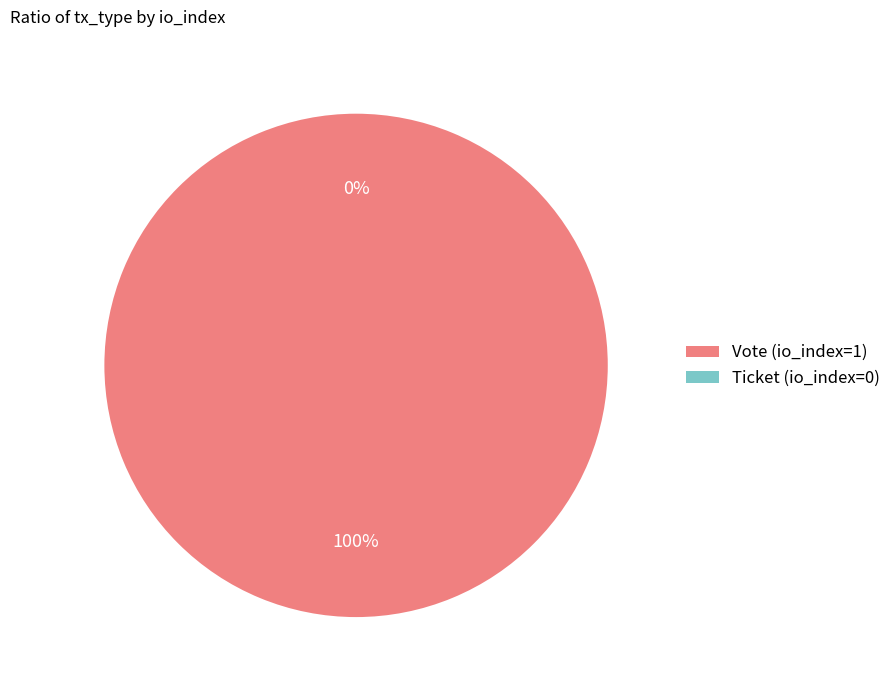

Is it true that Vote (io_index=1) is 100% of the pie?

True